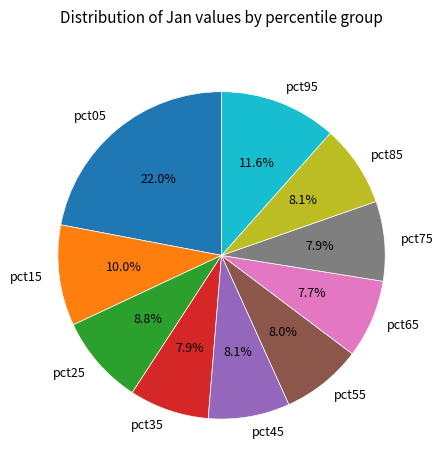

Is there a majority slice in this chart?

No